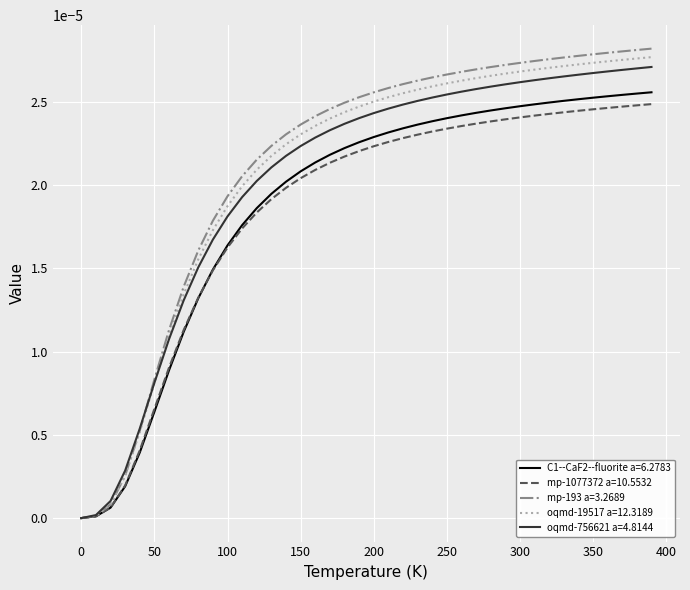

Which series has the widest spread of values?

mp-193 a=3.2689